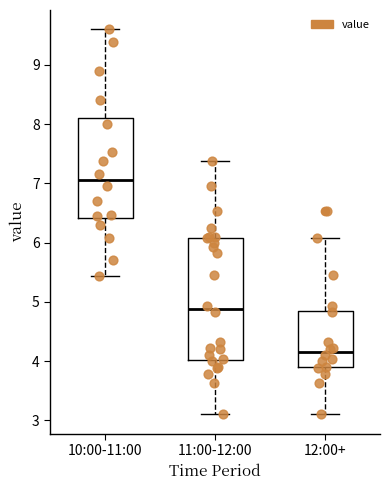

Which box is the tallest, from its lower edge to its upper edge?

11:00-12:00